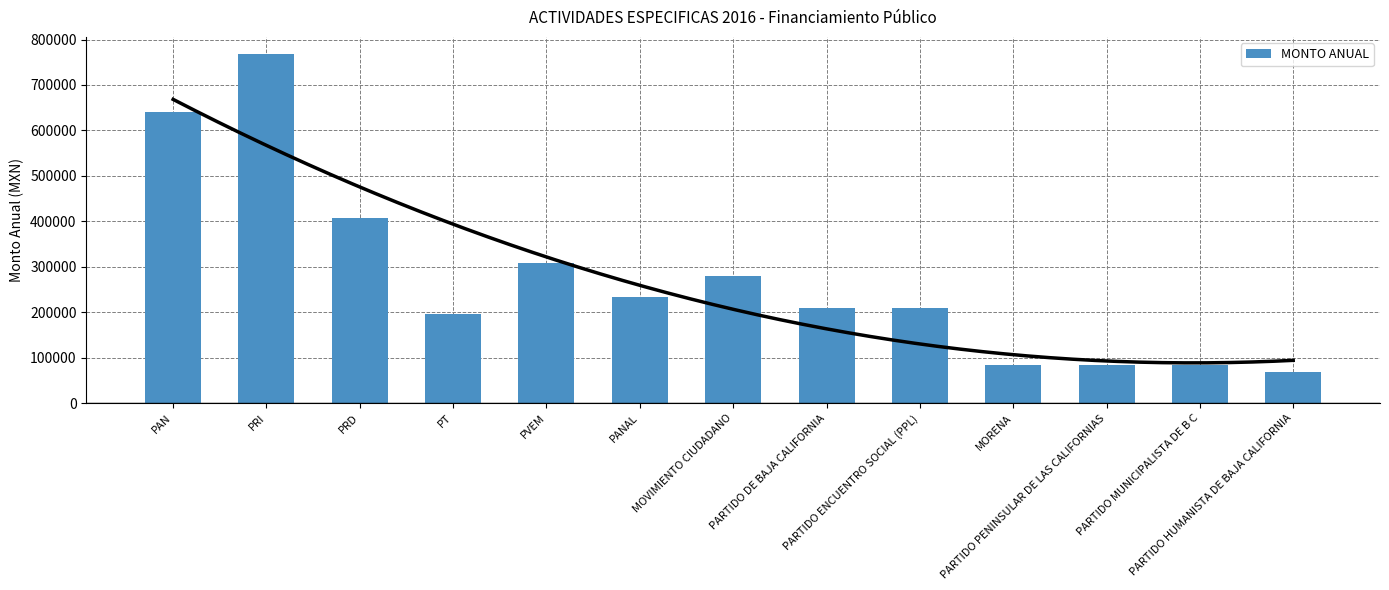

List the labels in order of value, smallest first.

PARTIDO HUMANISTA DE BAJA CALIFORNIA, MORENA, PARTIDO PENINSULAR DE LAS CALIFORNIAS, PARTIDO MUNICIPALISTA DE B C, PT, PARTIDO DE BAJA CALIFORNIA, PARTIDO ENCUENTRO SOCIAL (PPL), PANAL, MOVIMIENTO CIUDADANO, PVEM, PRD, PAN, PRI